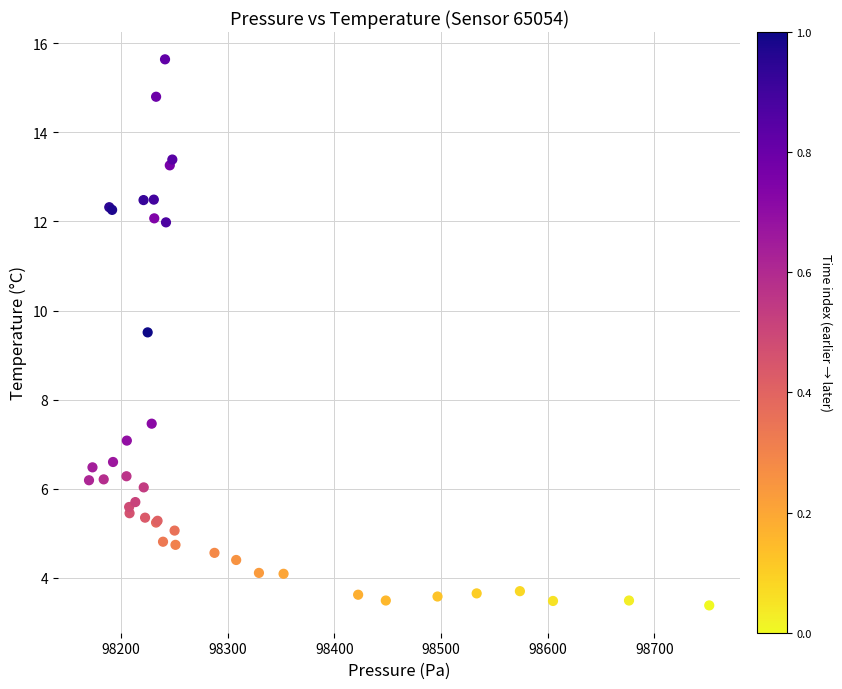

What Y value in the scatter plot is closest to 9?

9.5